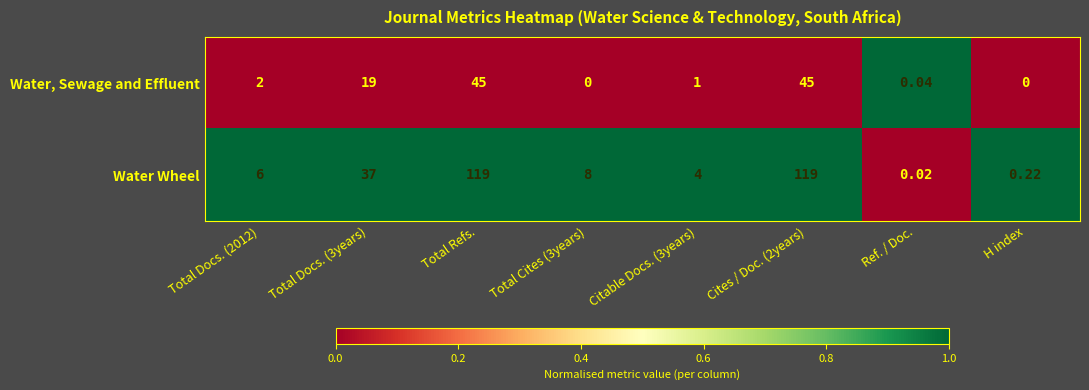

Which series has the widest spread of values?

Water Wheel